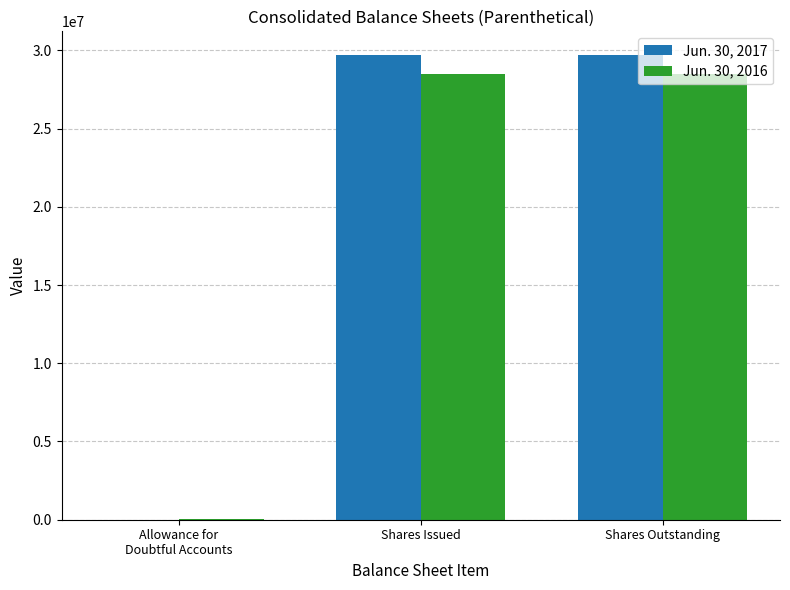

Reading right to left, transcribe all the data shown in this chart.

Jun. 30, 2017: Shares Outstanding=29724432	Shares Issued=29724432	Allowance for
Doubtful Accounts=0
Jun. 30, 2016: Shares Outstanding=28501932	Shares Issued=28501932	Allowance for
Doubtful Accounts=22681